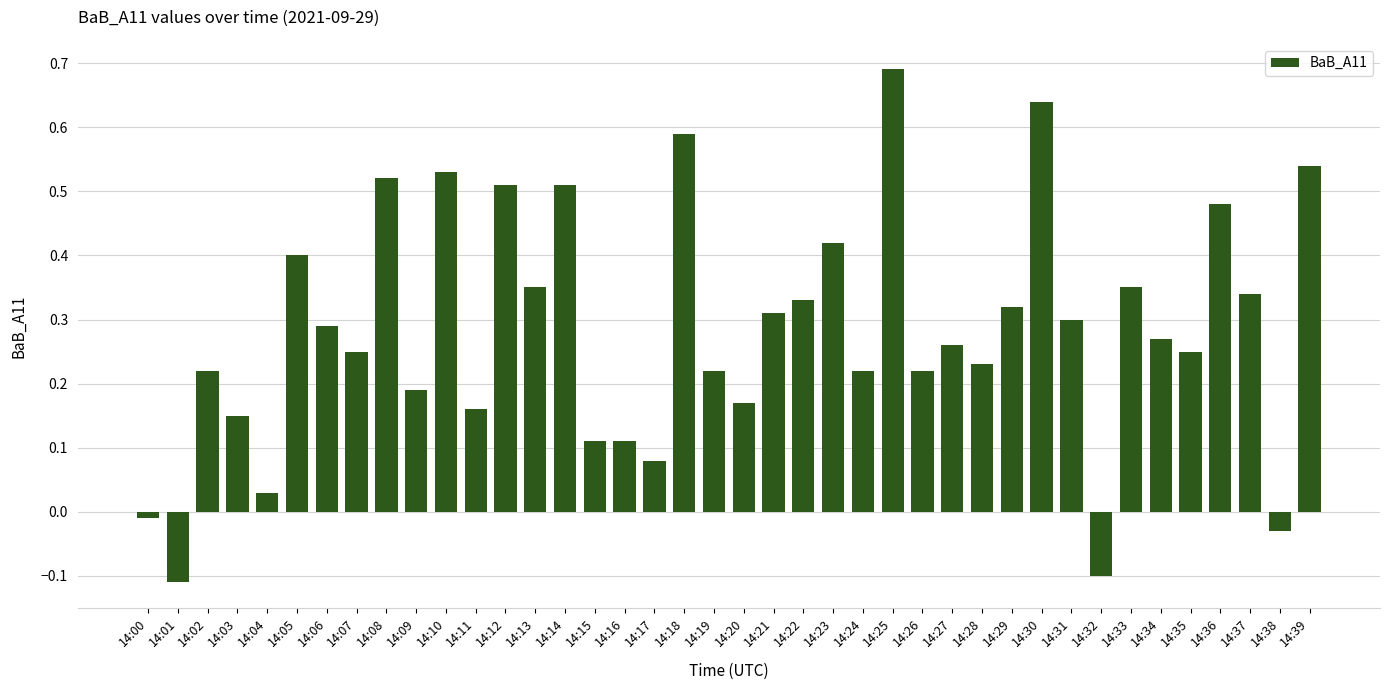

What is the sum of all values?

11.3